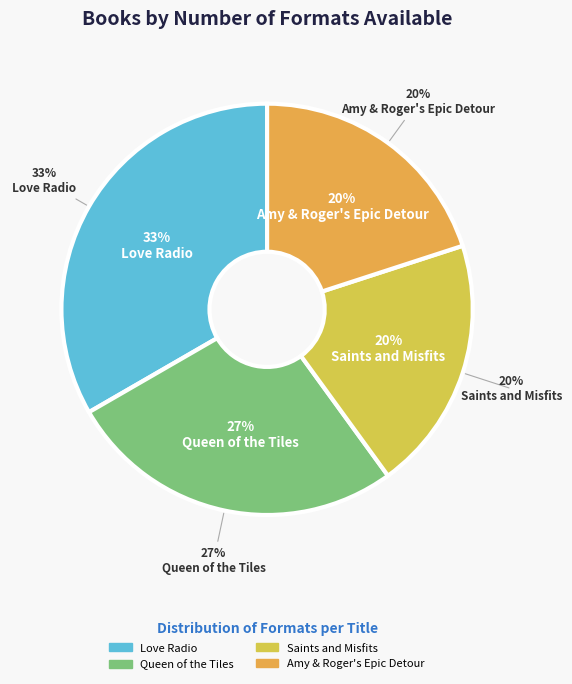

What is the smallest slice in the pie chart?

Saints and Misfits